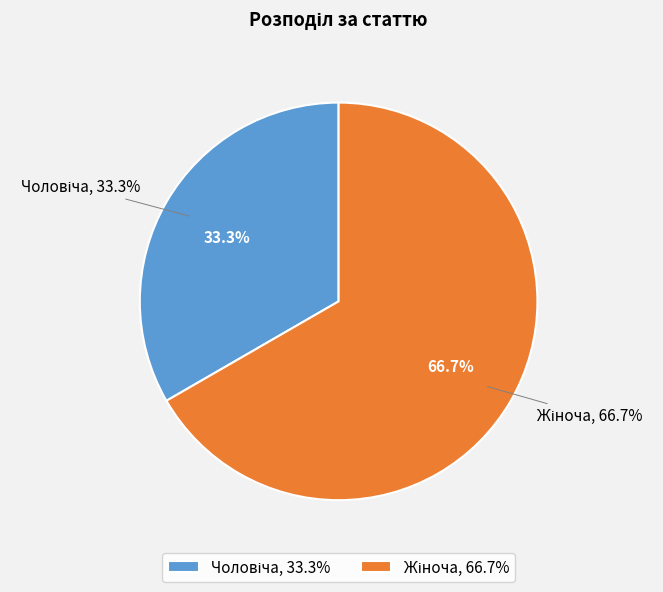

To the nearest percent, what is the difference between the largest and smallest slice percentages?

33%